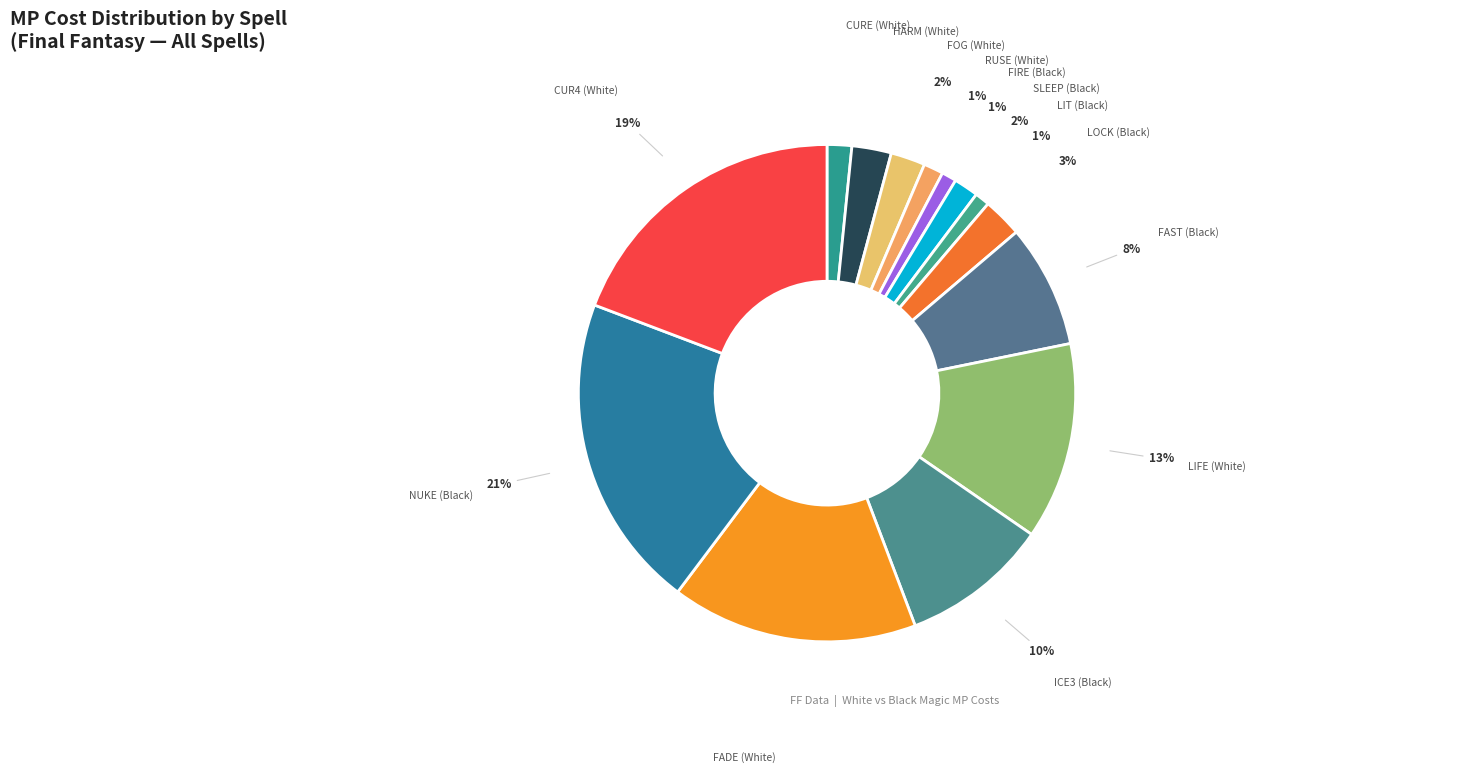

Is FOG (White) the majority of the pie?

No